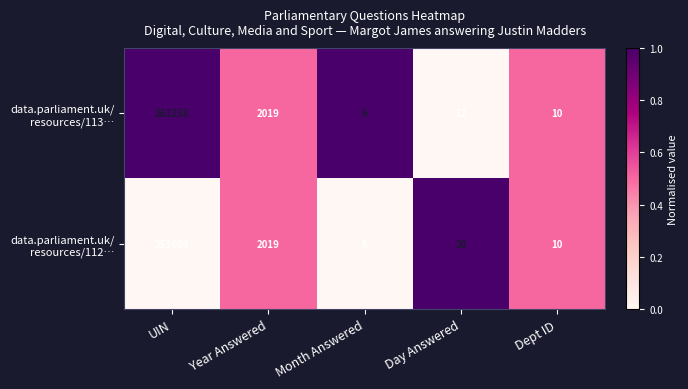

At which category is the sum across all series the highest?

UIN